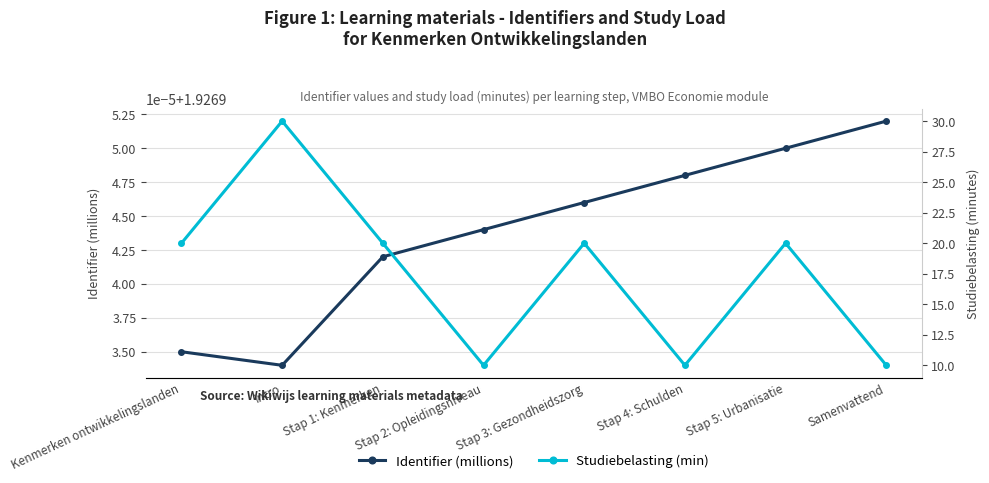

Does the chart have visible grid lines?

Yes